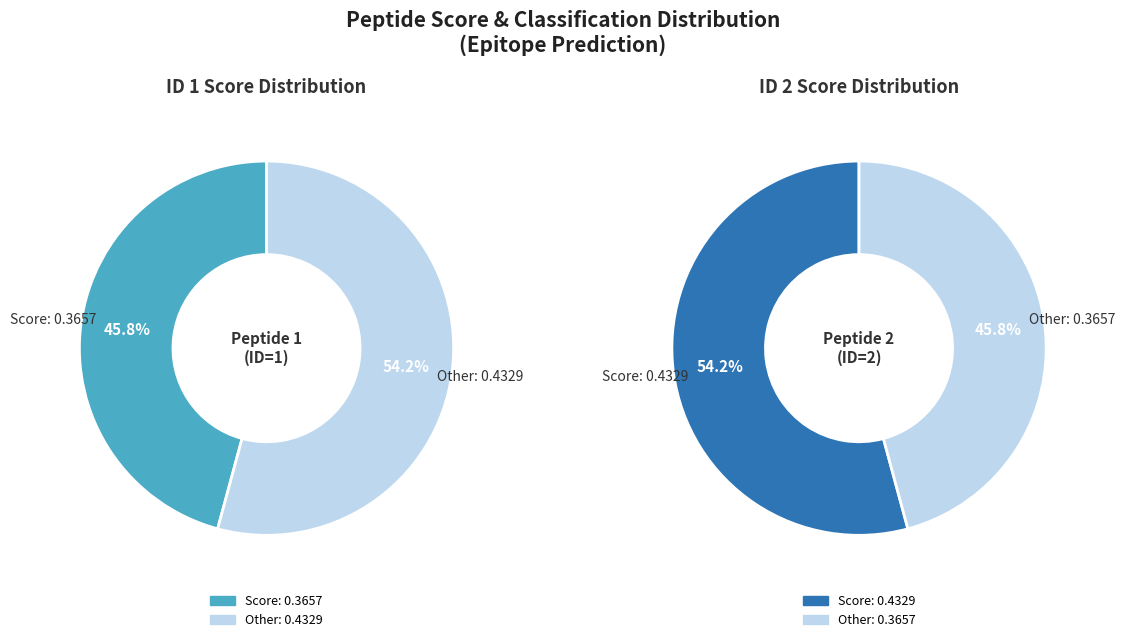

True or false: 2 accounts for 59% of the total.

False